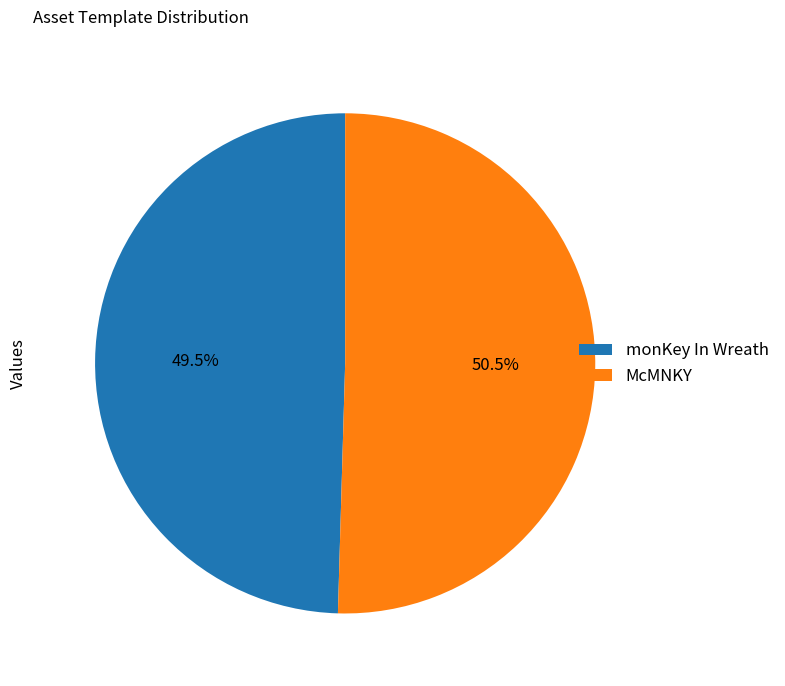

Does any single category account for the majority?

Yes